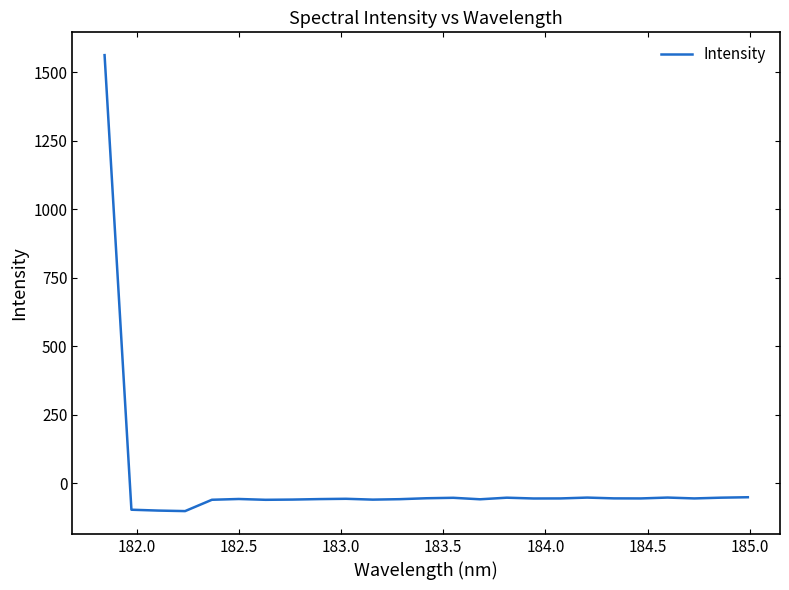

What is the maximum value shown in the chart?

1562.2